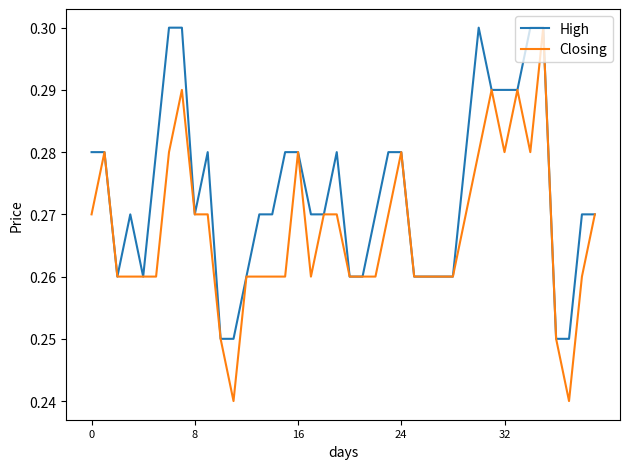

Rank the series by their average value, from lowest to highest.

Closing, High